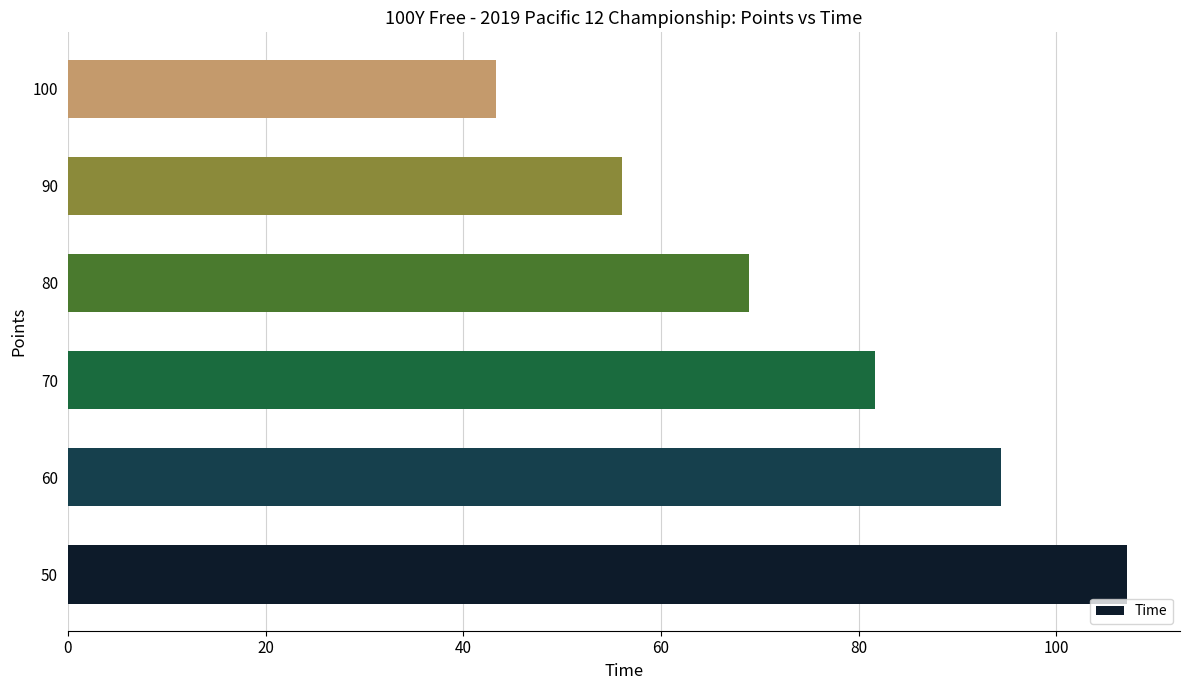

What value does the data have at 90?

56.1